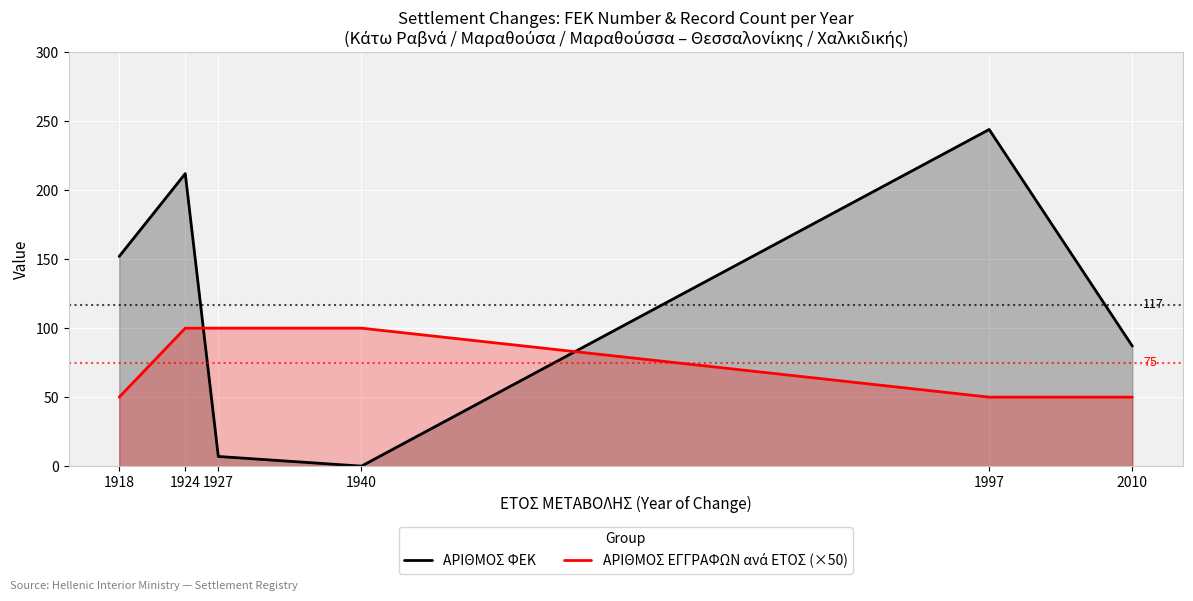

What is the total value across all series at 1940?

100